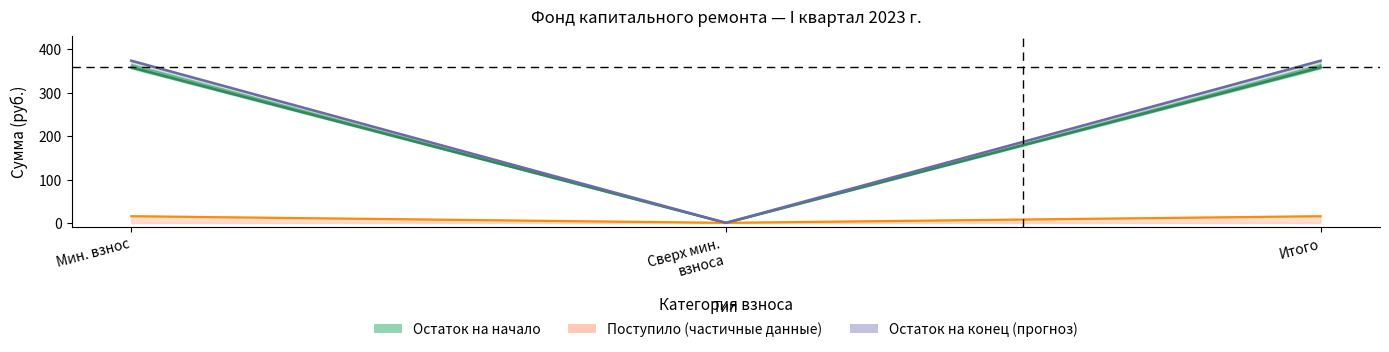

Reading left to right, transcribe all the data shown in this chart.

balance_start: 358.8	0.0	358.8
received_total: 15.2	0.0	15.2
received_contributions: 374.0	0.0	374.0